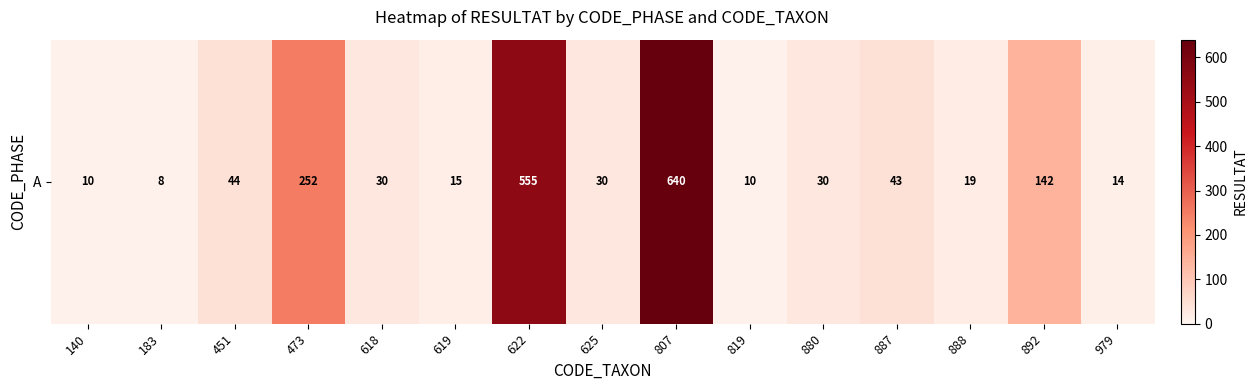

What is the difference between the maximum and minimum values?

632